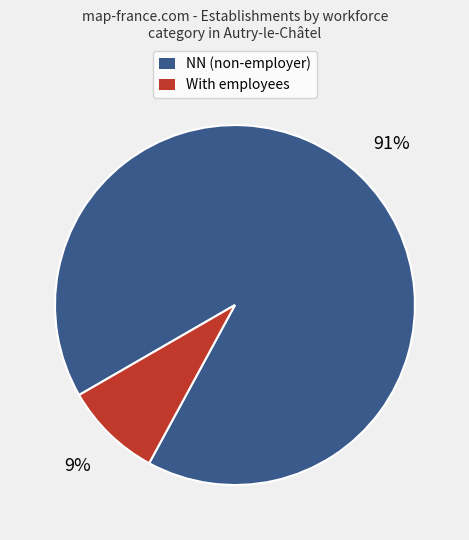

To the nearest percent, what is the difference between the largest and smallest slice percentages?

82%